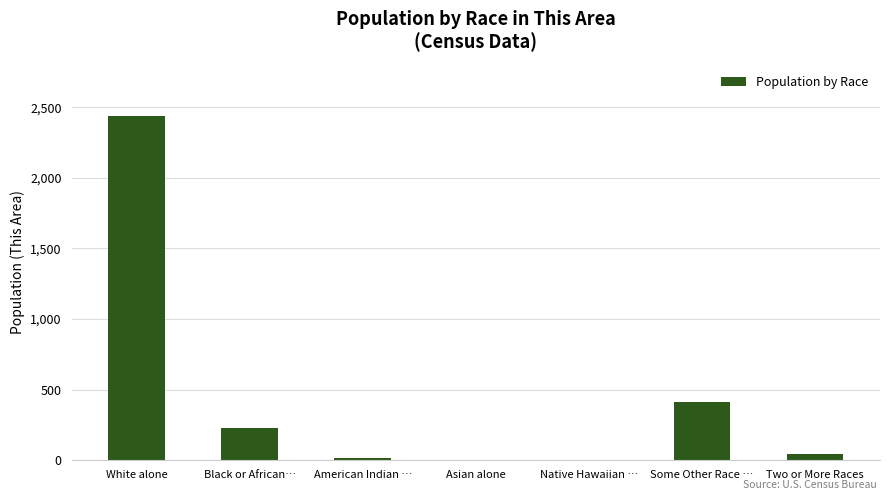

Count the number of data series in this chart.

1